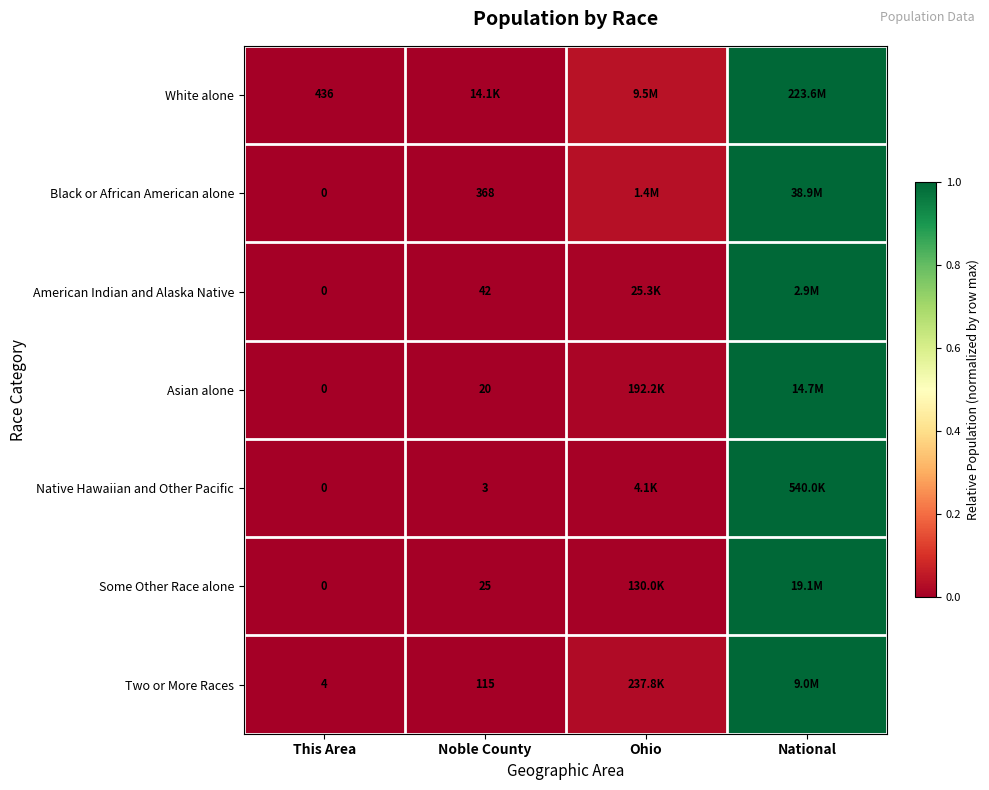

Is the value of Some Other Race alone at Noble County greater than the value of Native Hawaiian and Other Pacific at Noble County?

Yes